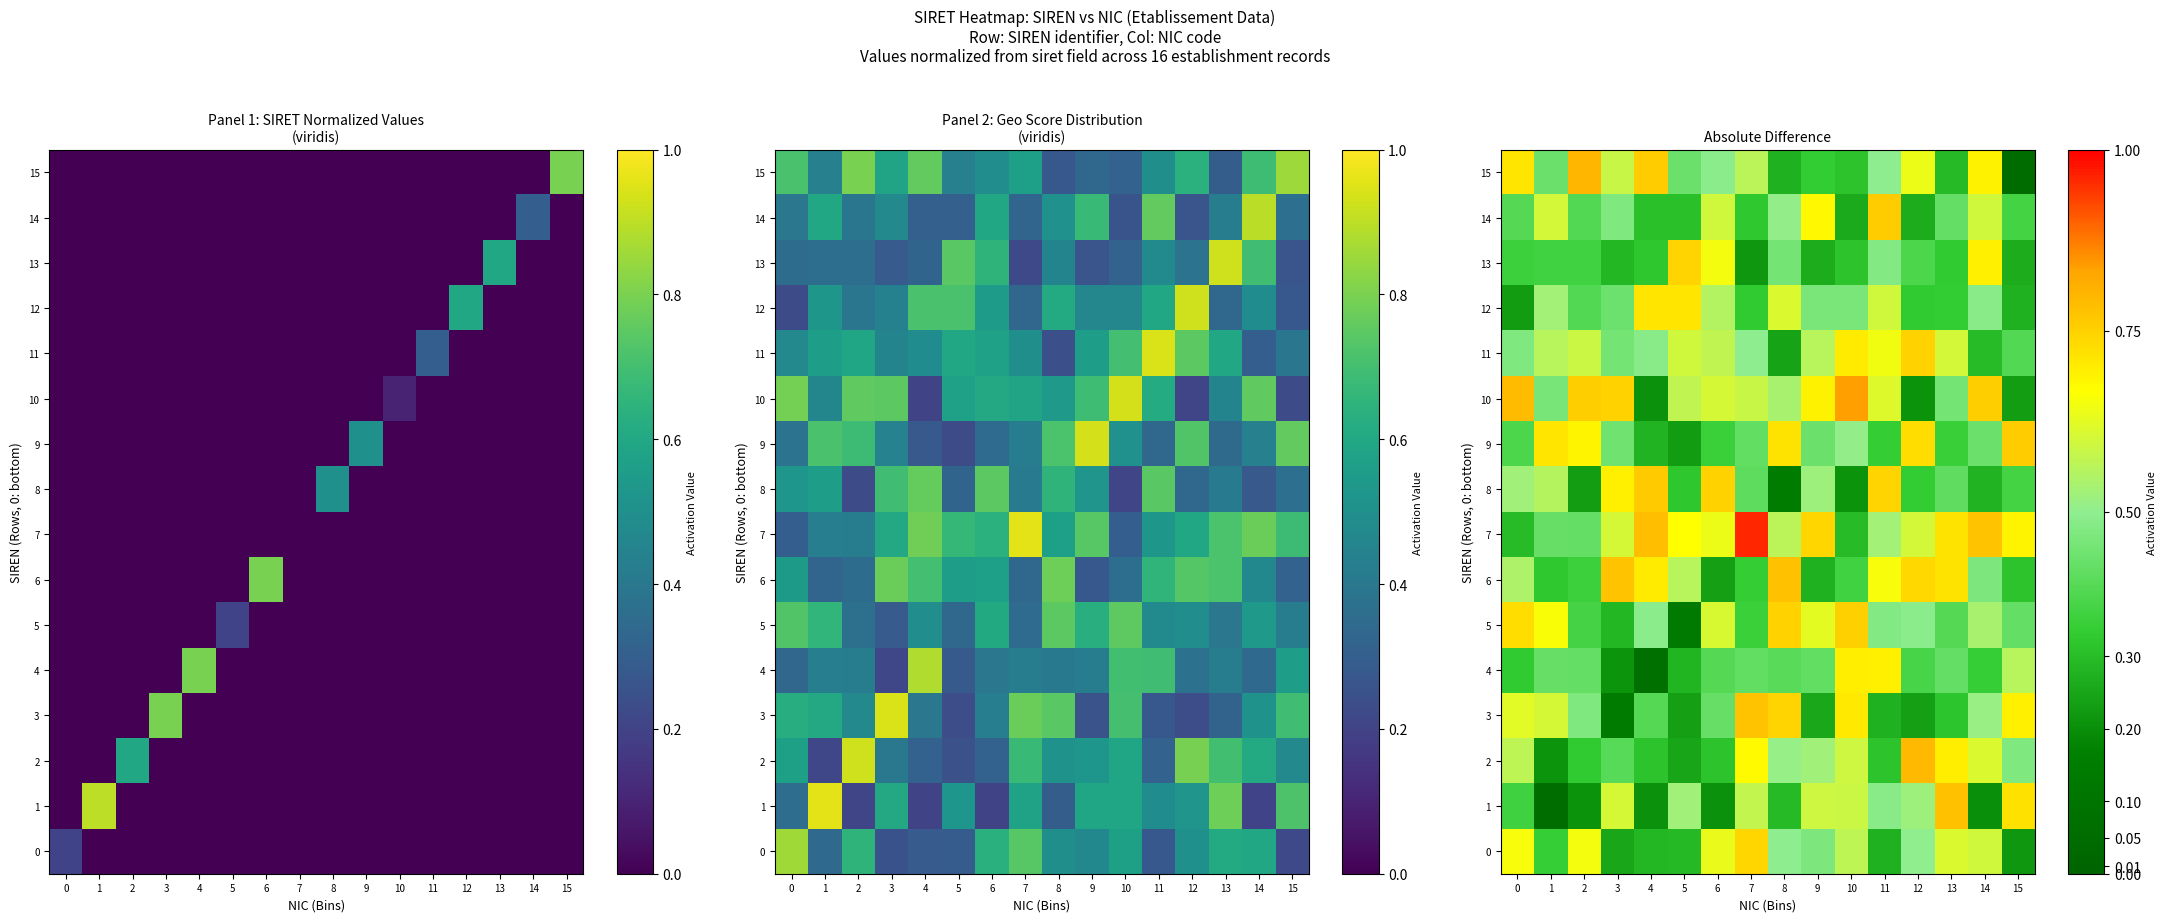

What is the difference between the maximum and minimum values in the row_3 series?

0.6